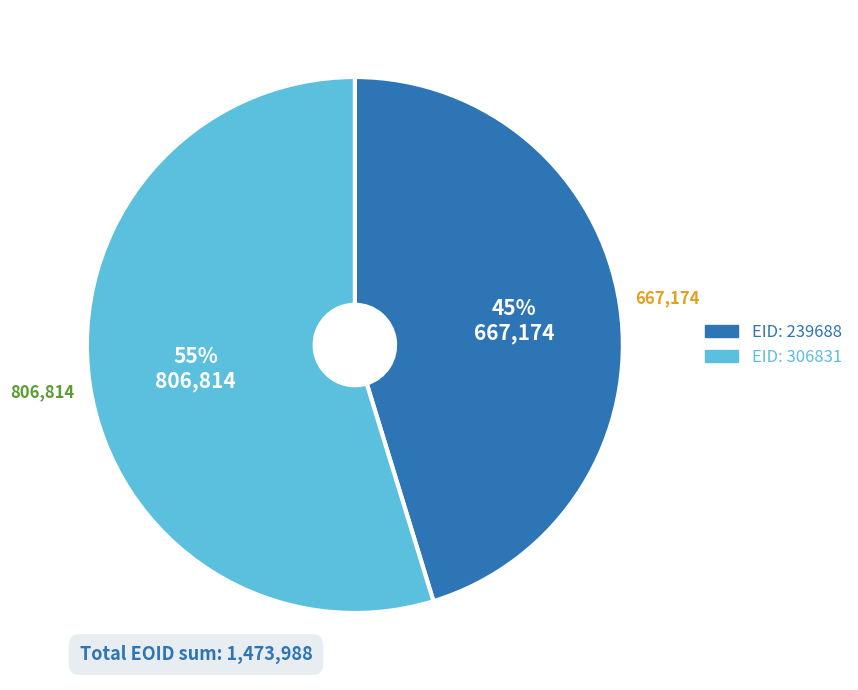

Is there any slice that represents more than half of the pie?

Yes